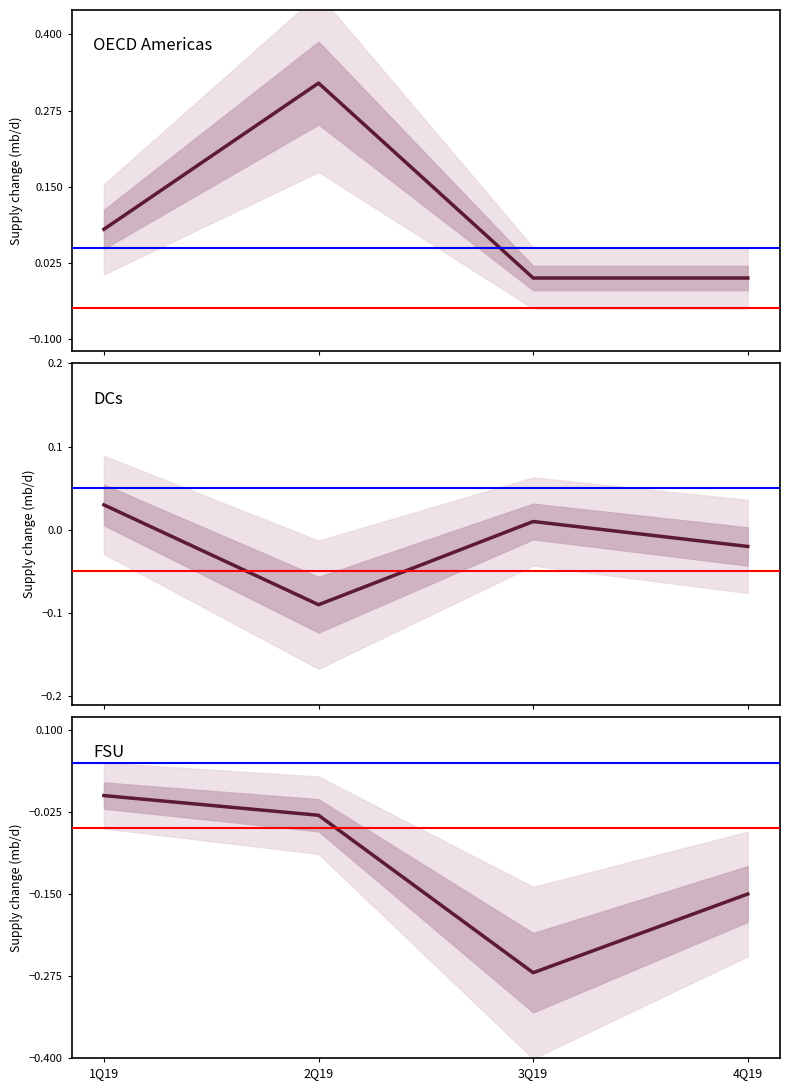

How many times do FSU and DCs cross each other?

2